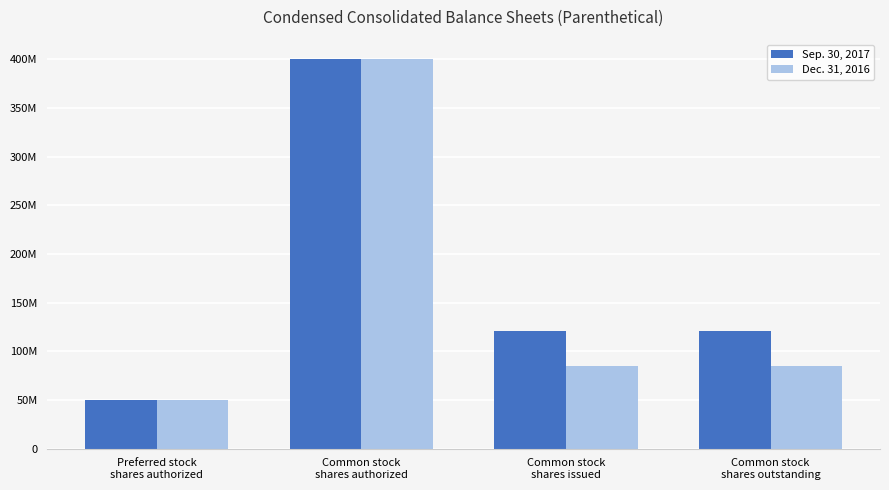

What are all the series names shown in the legend?

Sep. 30, 2017, Dec. 31, 2016